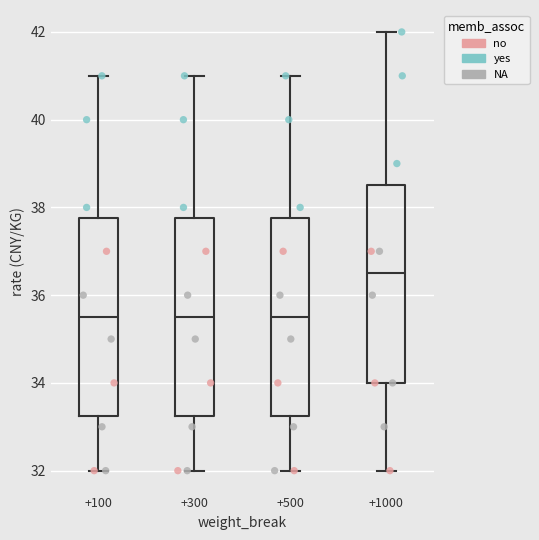

Where is the lower edge of the box at x = +1000 on the y-axis? The values are not printed on the chart, so give them approximately, as read against the axis.

34.0